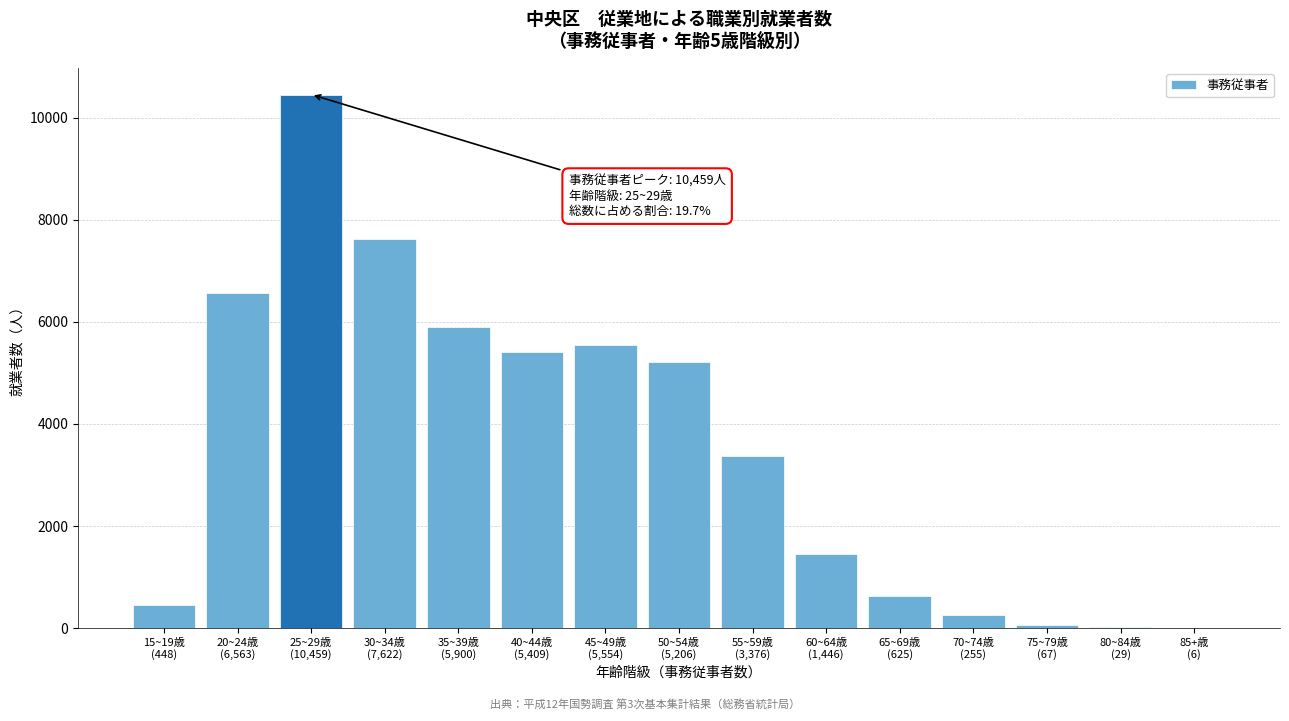

What is the sum of all values?

52965